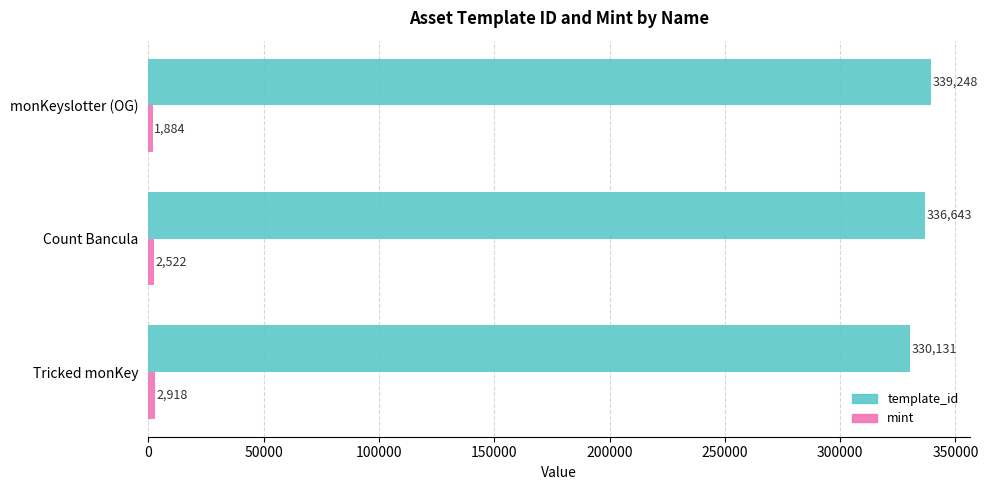

What is the difference between the second highest and minimum values in the template_id series?

6512